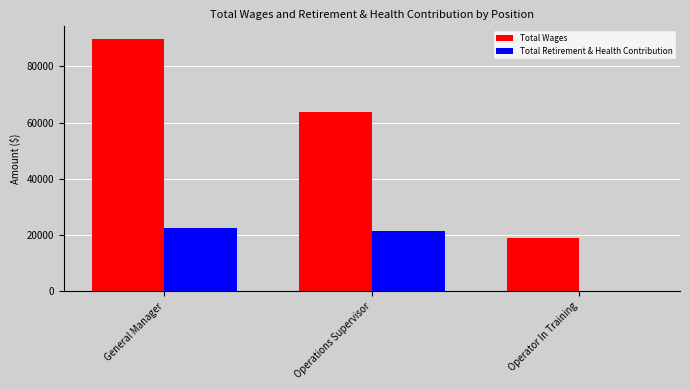

Which series has the largest total across all categories?

Total Wages